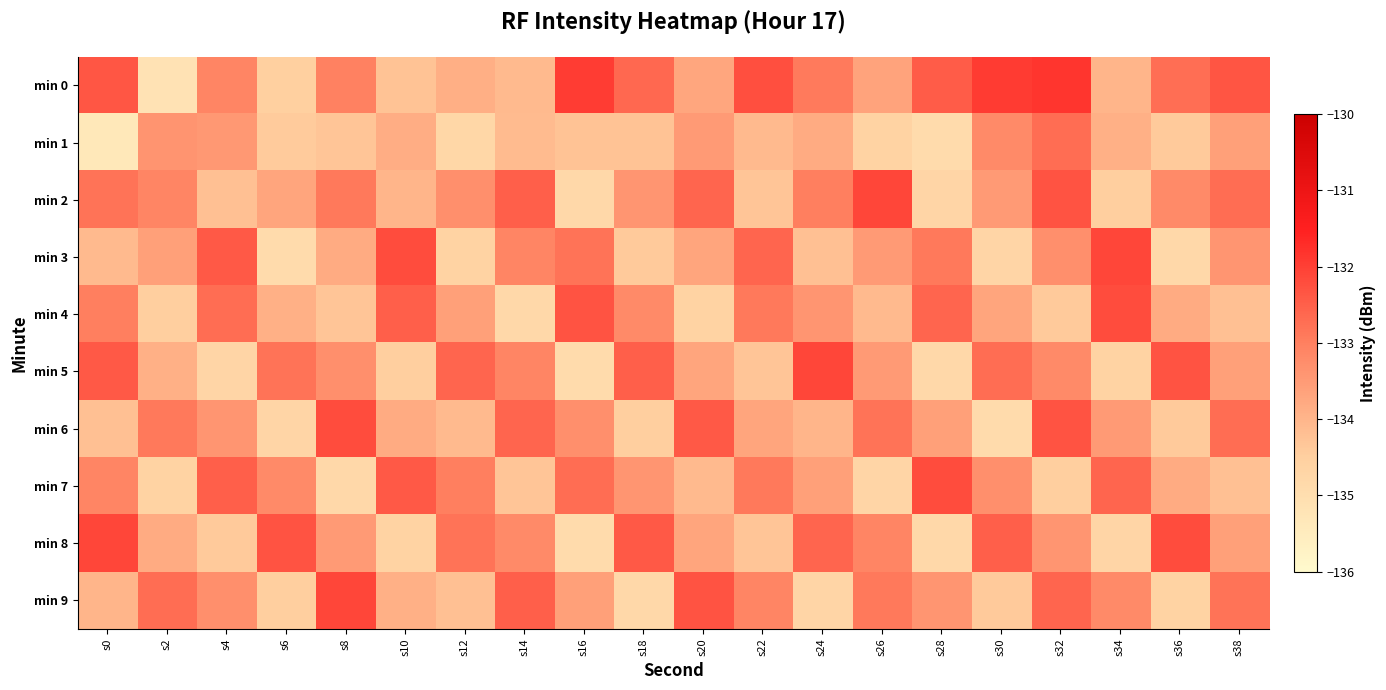

Which has a higher value, s38 or s0?

s38